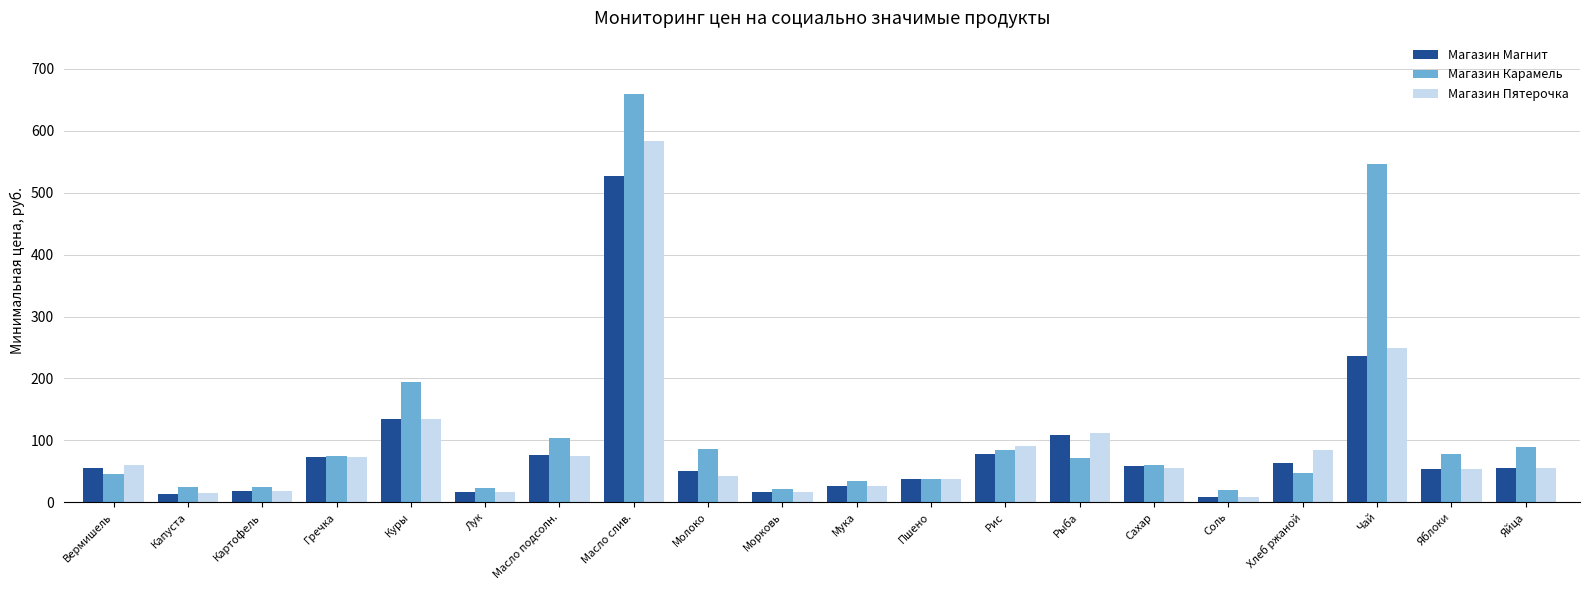

Which series has the widest spread of values?

Магазин Карамель